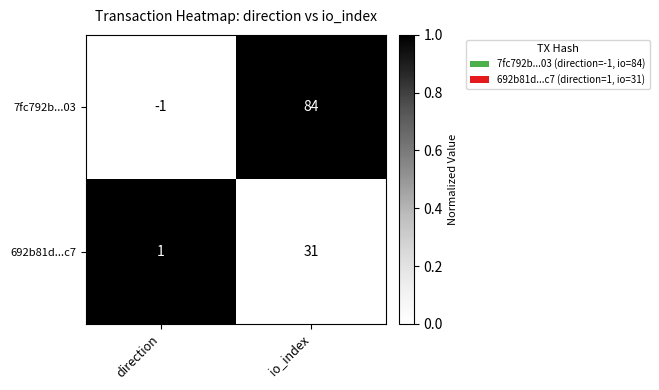

Is it true that 7fc792b...03 equals 119 at io_index?

False